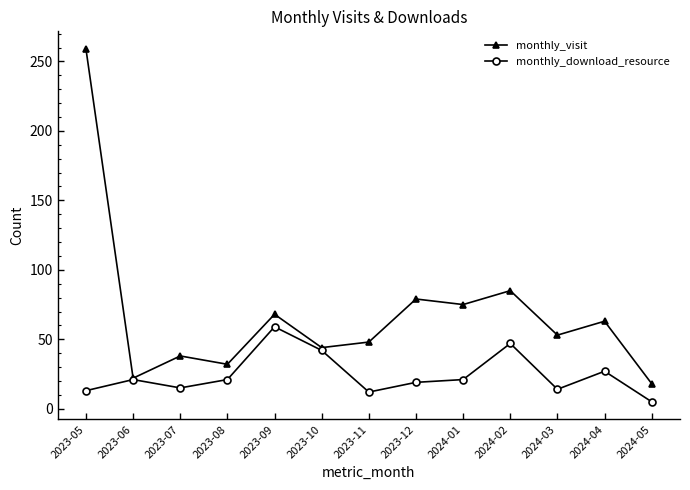

List the series in order of their overall mean, lowest first.

monthly_download_resource, monthly_visit